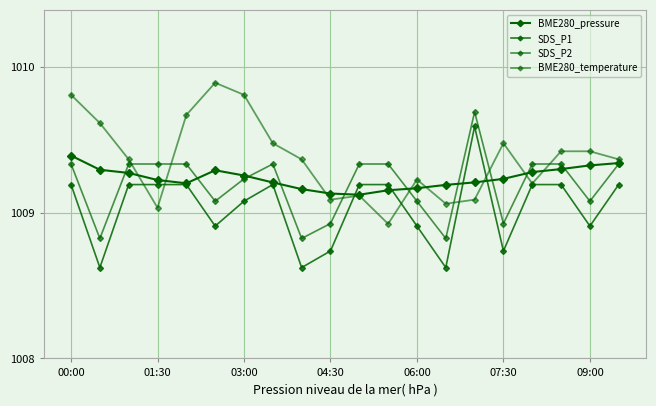

Where is SDS_P2 nearest to the value 1009?

04:30